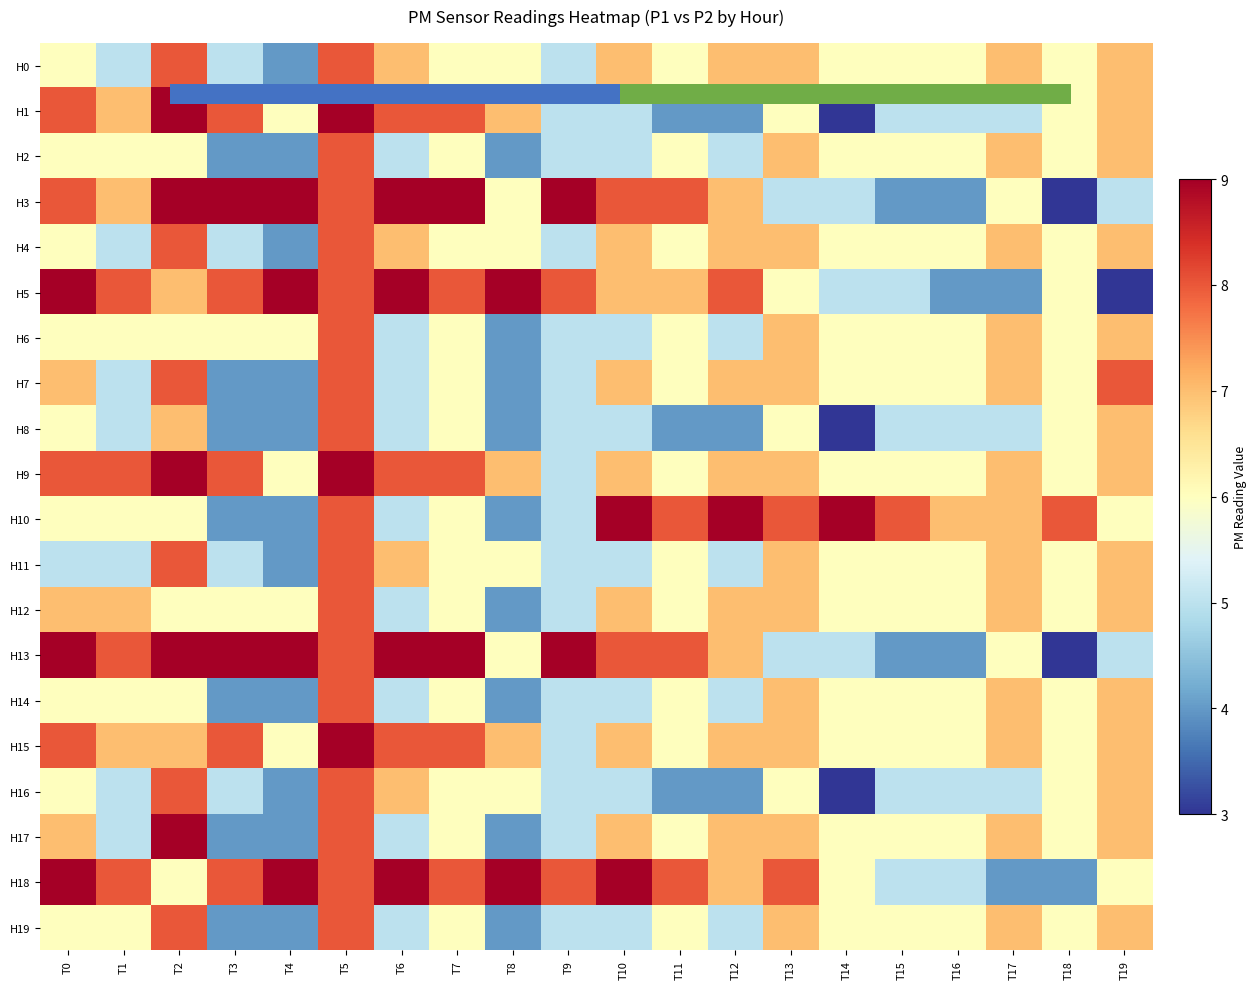

What is the greatest value displayed?

9